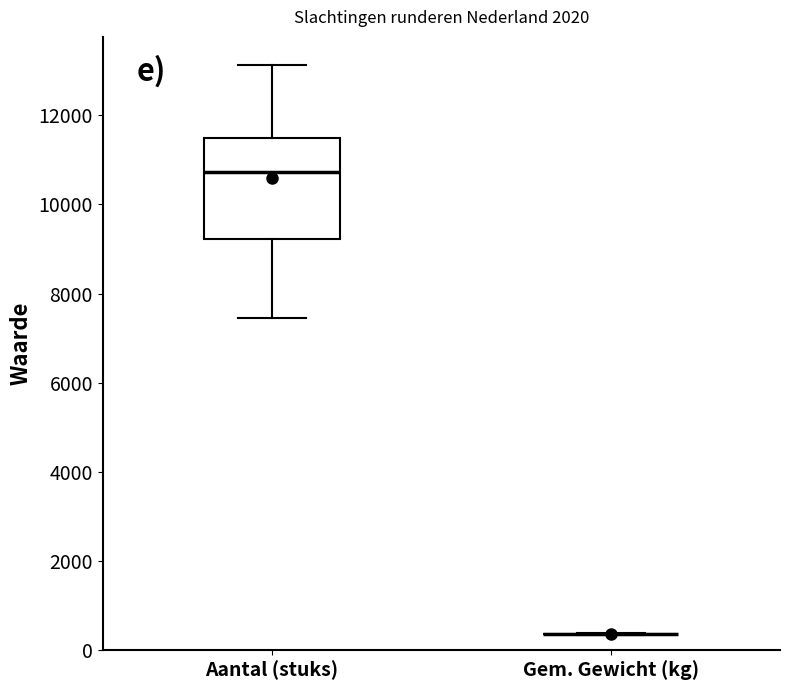

Reading left to right, read every box against the y-axis: the position of its median line, the range the box covers, and the ends of its whiskers. The values are not printed on the chart, so give them approximately, as read against the axis.

Aantal (stuks): median 10800, box 9200 to 11400, whiskers 7400 to 13200
Gem. Gewicht (kg): box collapsed to a line at 400, whiskers 400 to 400